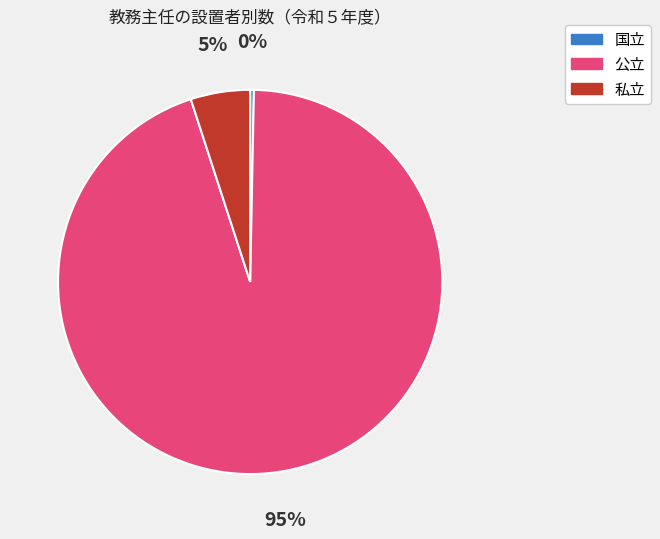

Between 私立 and 公立, which is larger?

公立